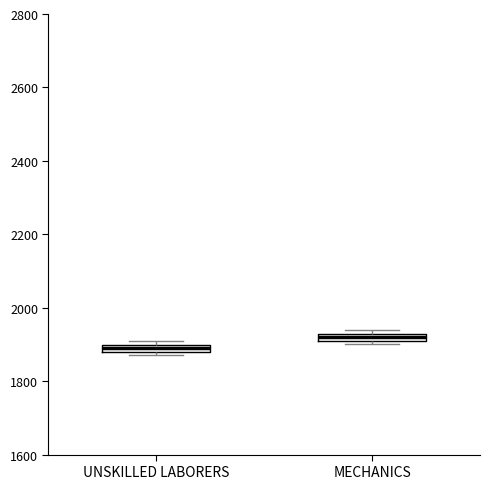

Which box has the lowest median line?

UNSKILLED LABORERS